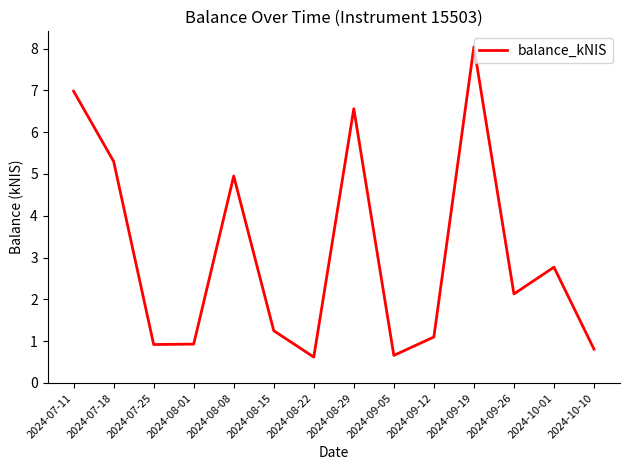

What is the change in value from 2024-07-18 to 2024-10-01?

-2.5